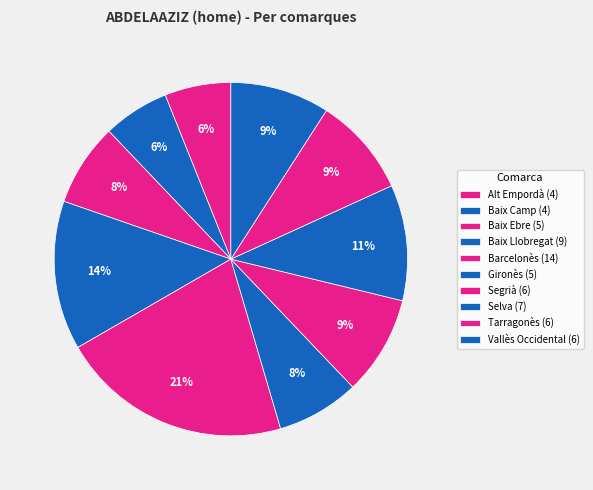

Count the number of slices in the pie.

10